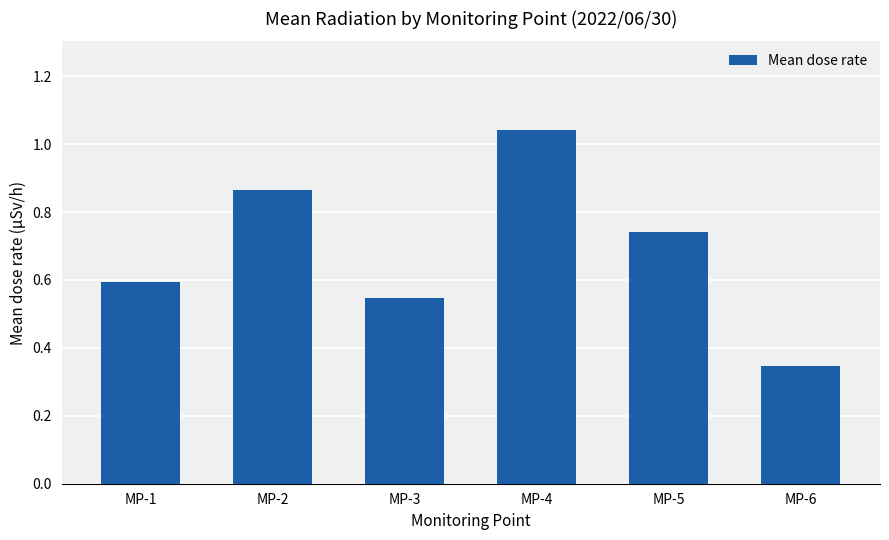

How many categories are shown in the chart?

6